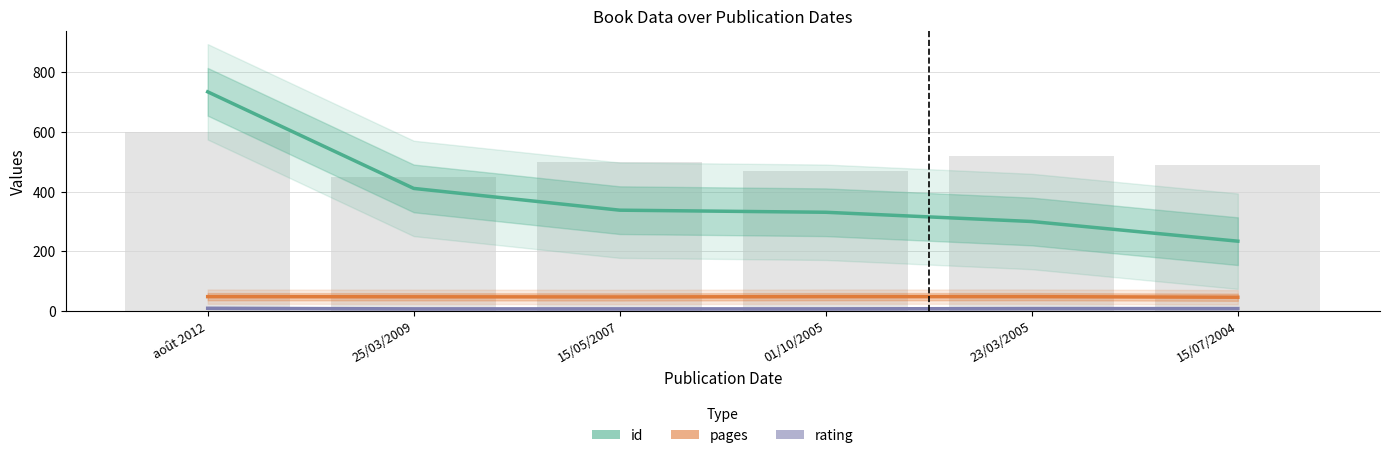

What is the value of the rating bar at the 4th from the left?

7